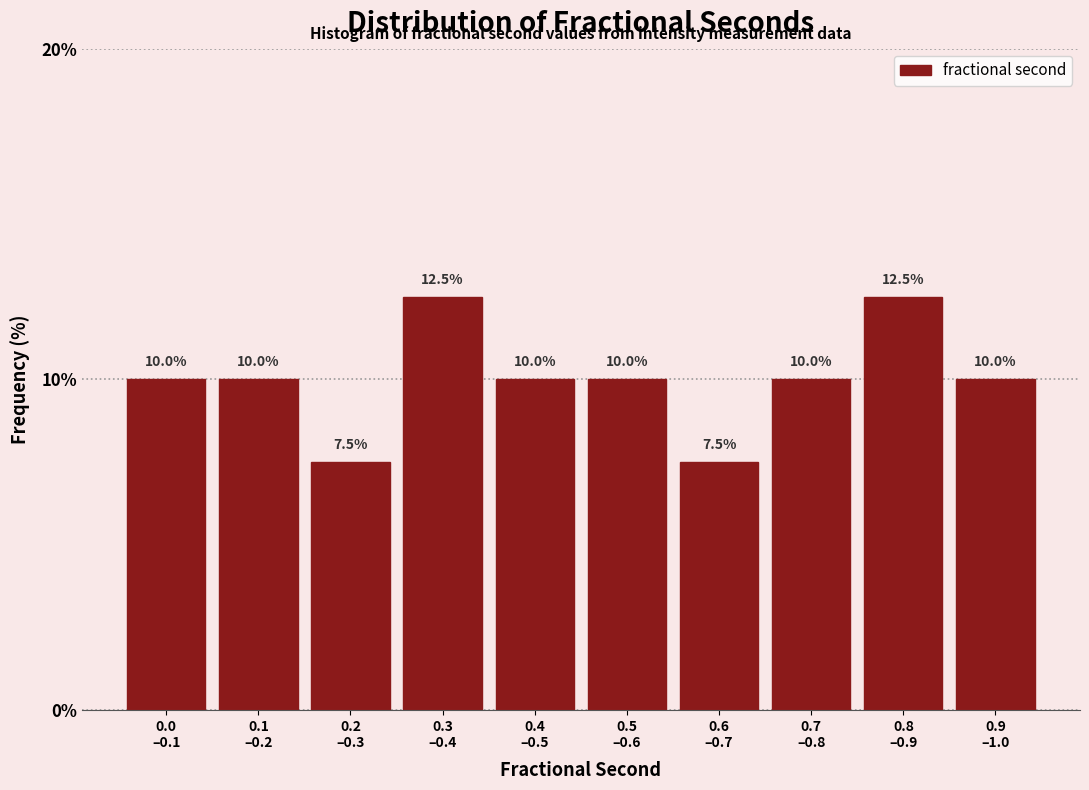

Reading right to left, what are all the values shown in this chart?

10.0	12.5	10.0	7.5	10.0	10.0	12.5	7.5	10.0	10.0